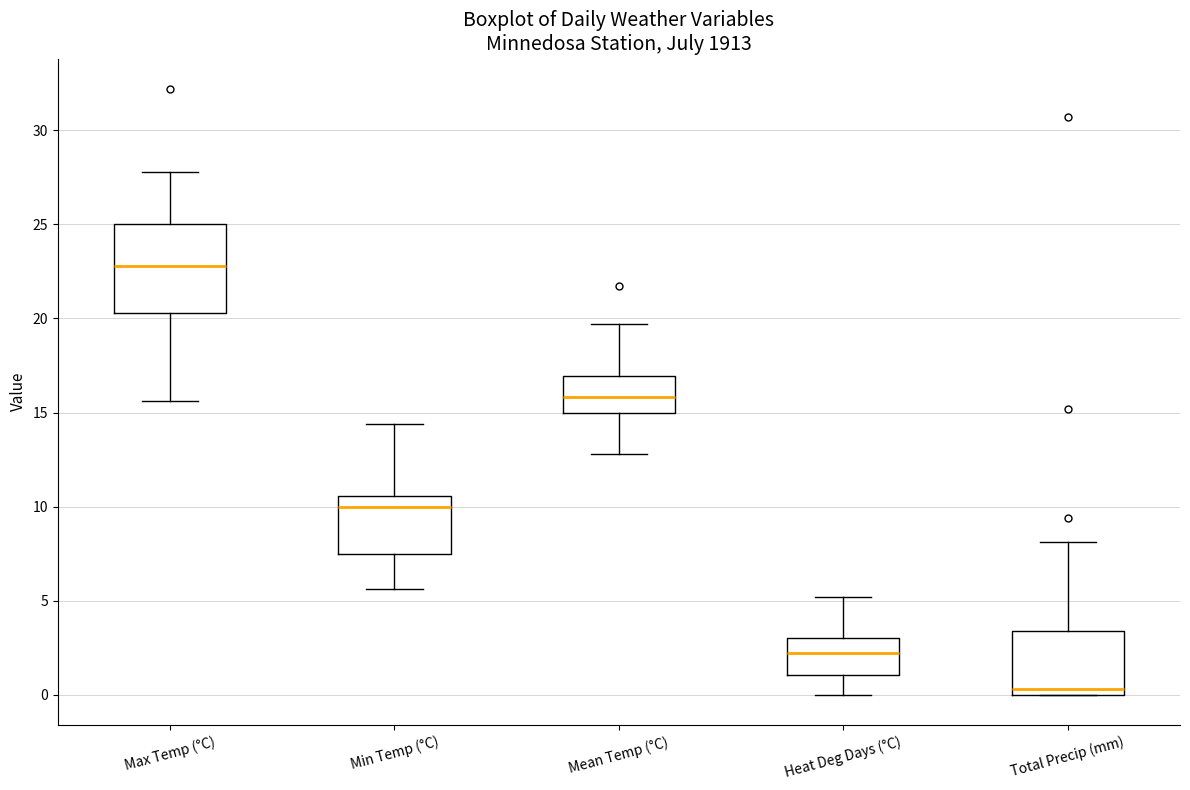

Which box has the highest median line?

Max Temp (°C)